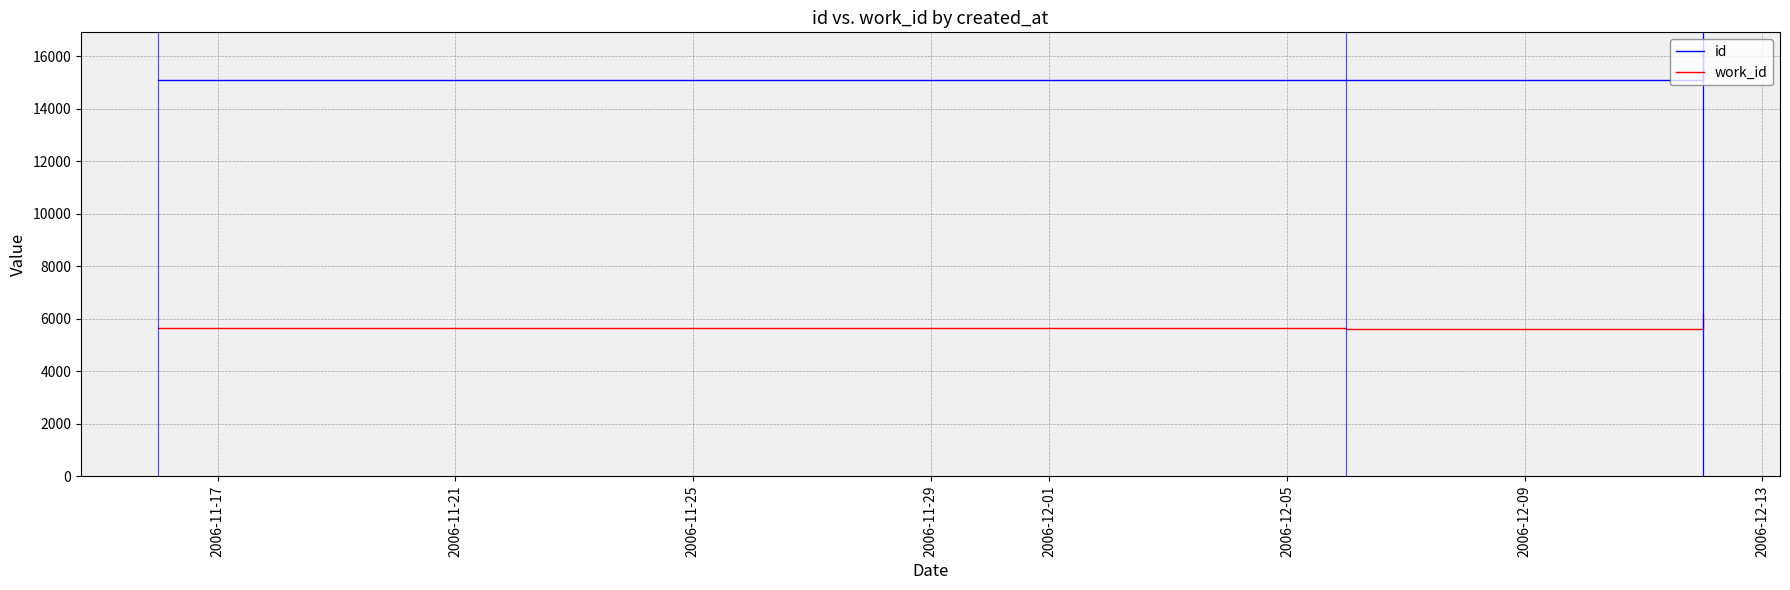

Rank the series at 2006-11-17 from lowest to highest value.

work_id, id